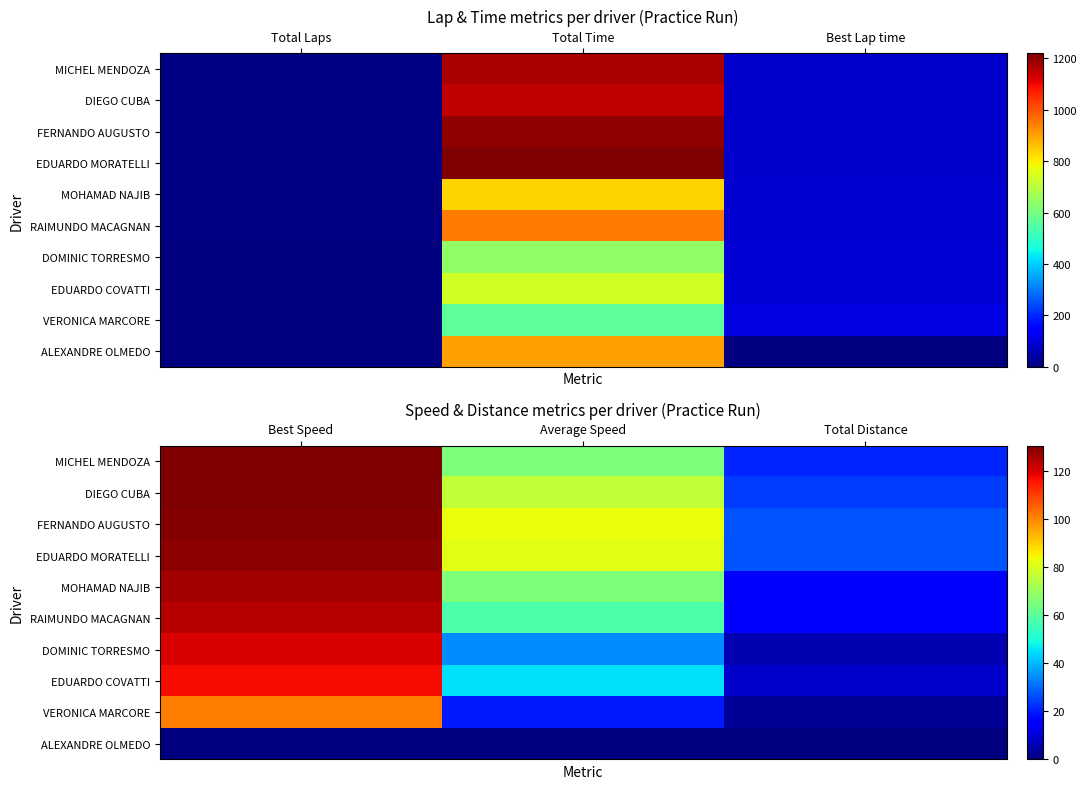

True or false: MOHAMAD NAJIB has a value of 101.2 at Average Speed.

False